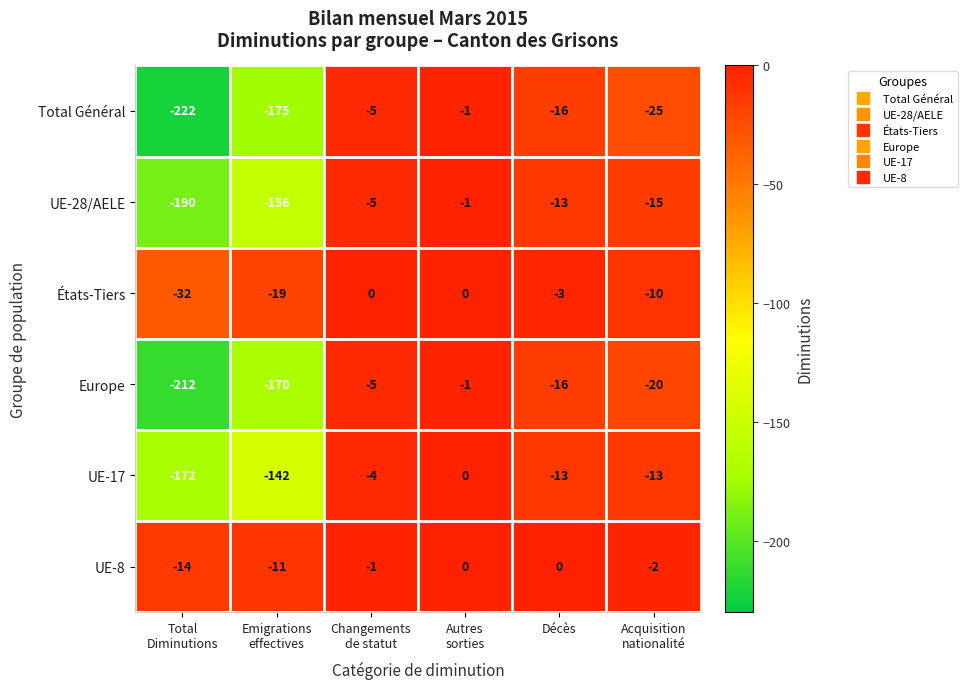

Which series has the largest range (max minus min)?

Total Général